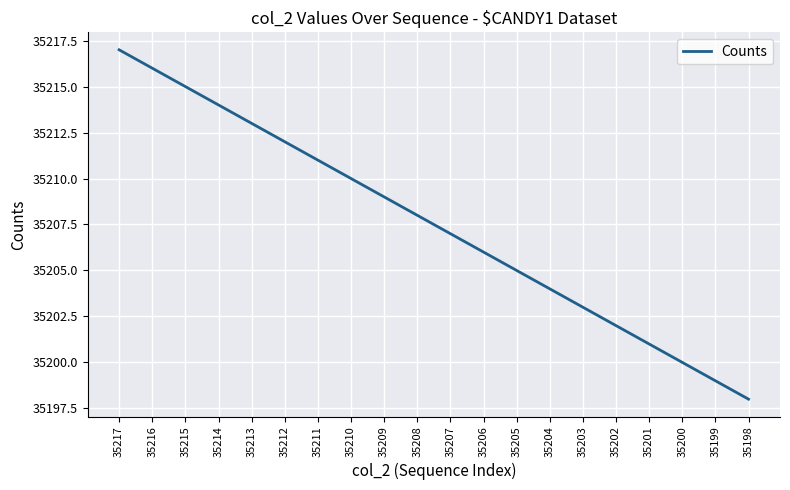

How many lines are shown in the chart?

1